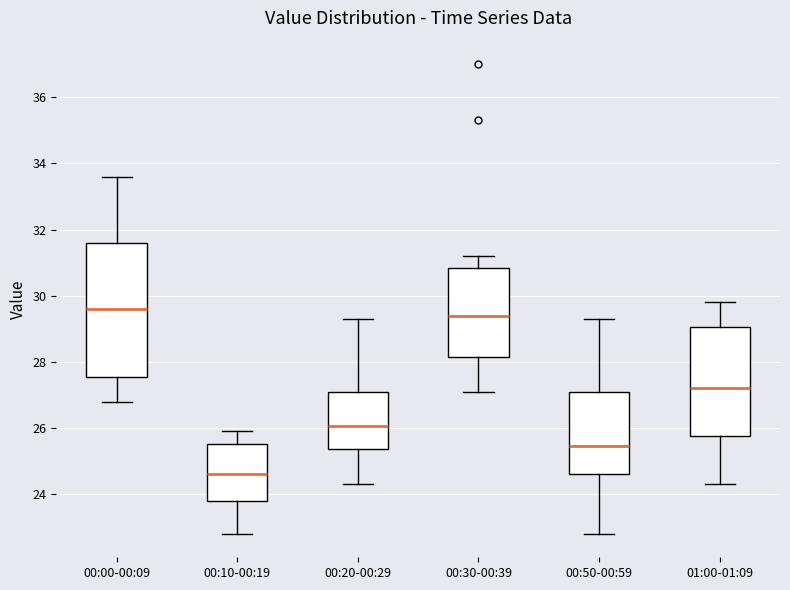

Where does the upper whisker of the box for 01:00-01:09 end on the y-axis? The values are not printed on the chart, so give them approximately, as read against the axis.

29.8